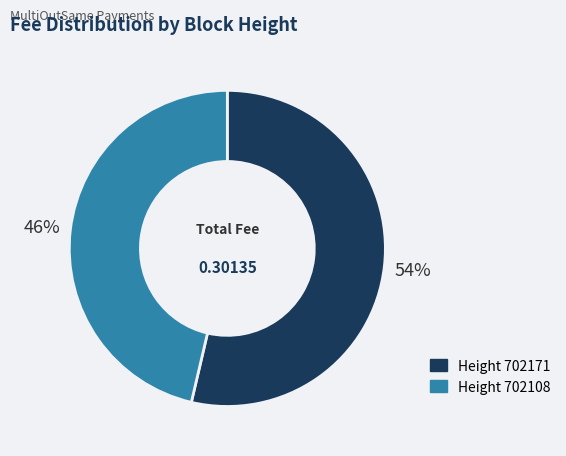

Does any single category account for the majority?

Yes